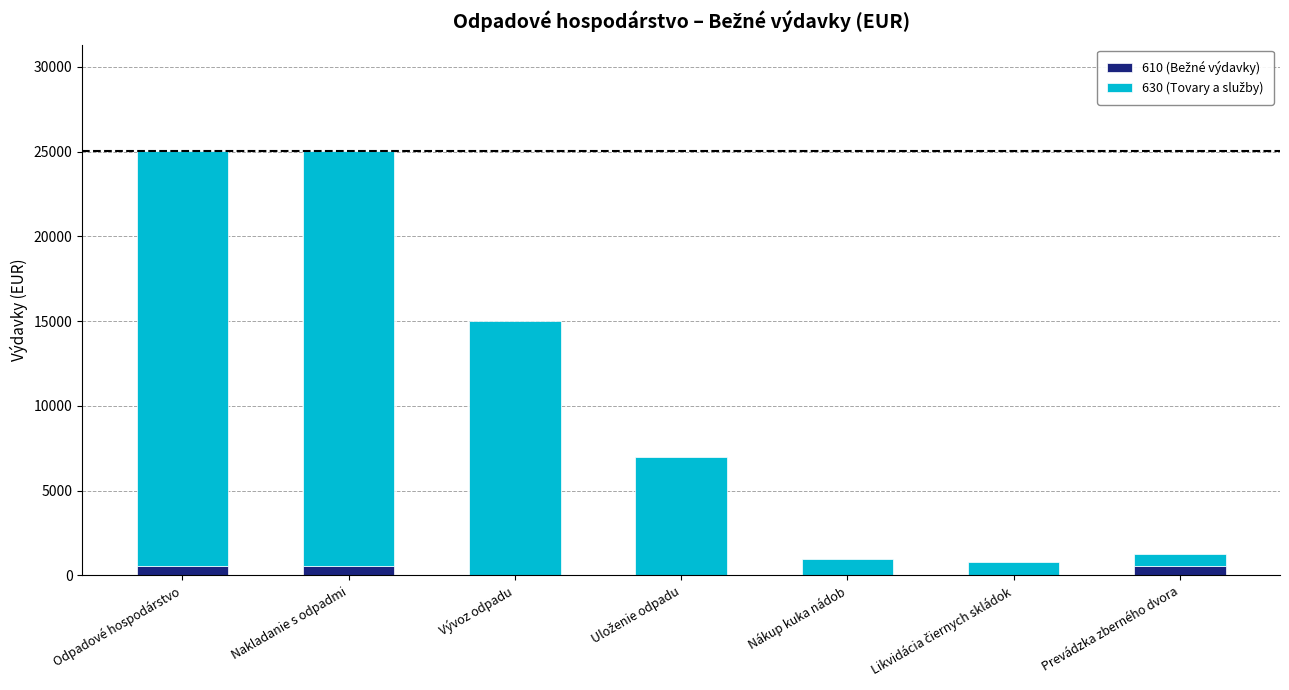

Count the number of data series in this chart.

2